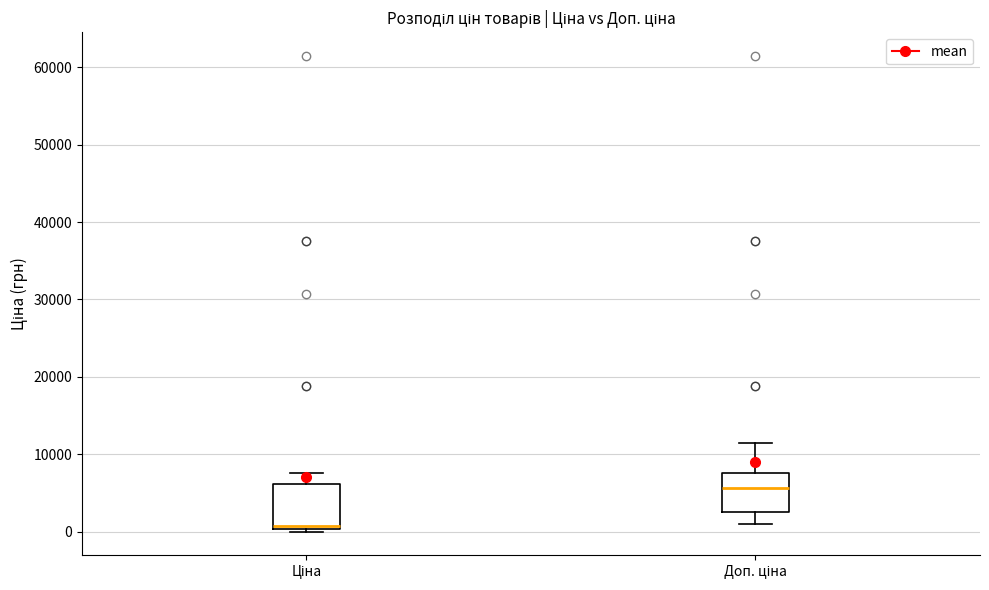

Reading left to right, transcribe this box plot: for each box, give where its median line is, the range the box spans, and where its two whiskers end, as read against the y-axis. The values are not printed on the chart, so give them approximately, as read against the axis.

Ціна: median 1000, box 0 to 6000, whiskers 0 to 8000
Доп. ціна: median 6000, box 3000 to 8000, whiskers 1000 to 11000